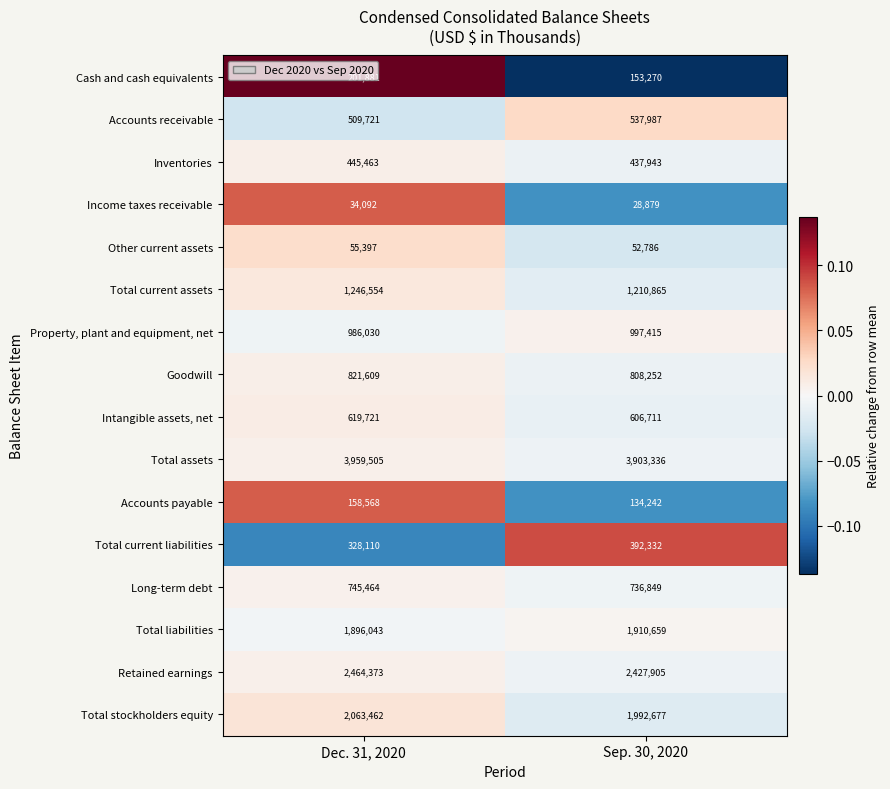

Which series has the largest range (max minus min)?

Total stockholders equity